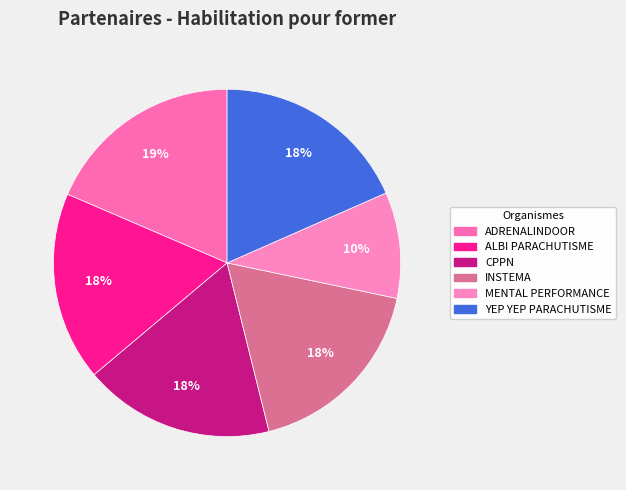

What percentage is the ALBI PARACHUTISME slice, to the nearest percent?

18%